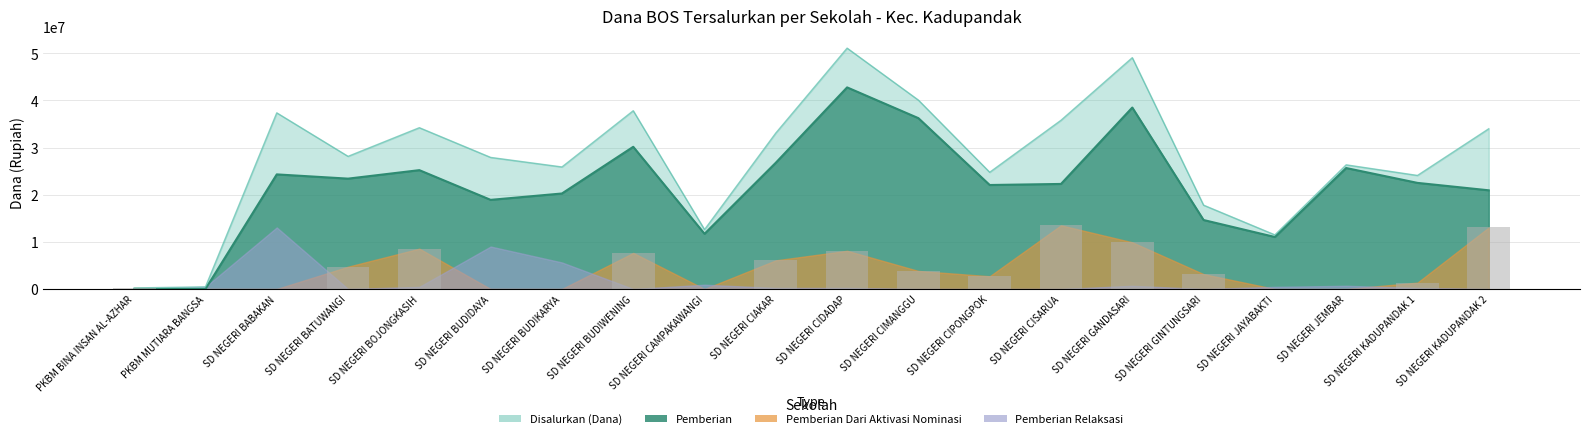

What is the spread (max minus min) of values at PKBM MUTIARA BANGSA?

450000